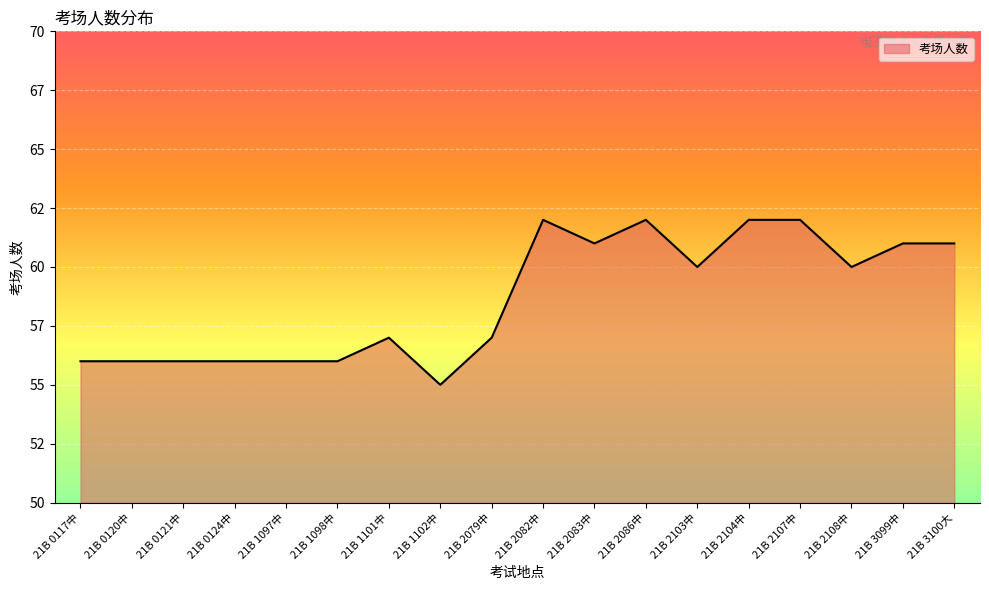

What is the greatest value displayed?

62